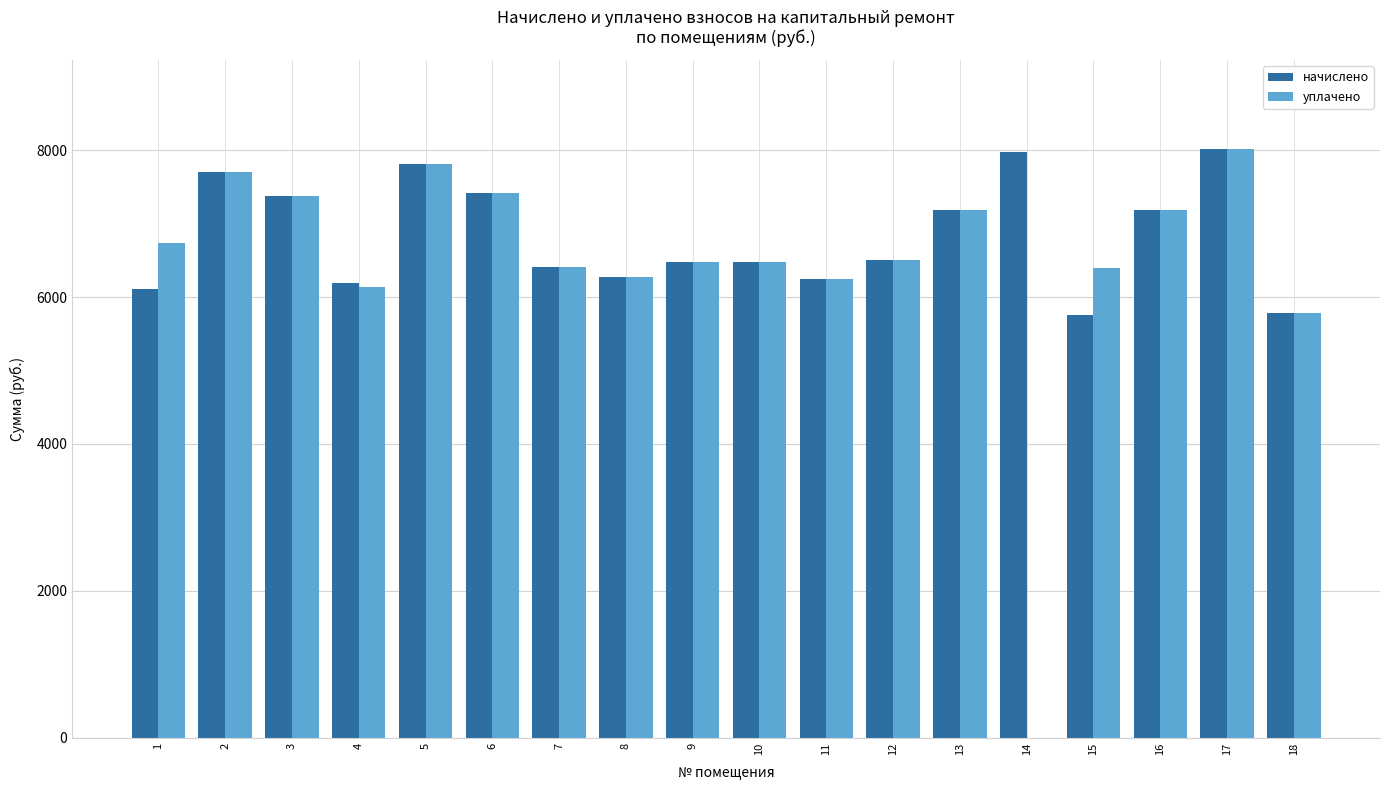

Does the chart contain stacked bars?

No